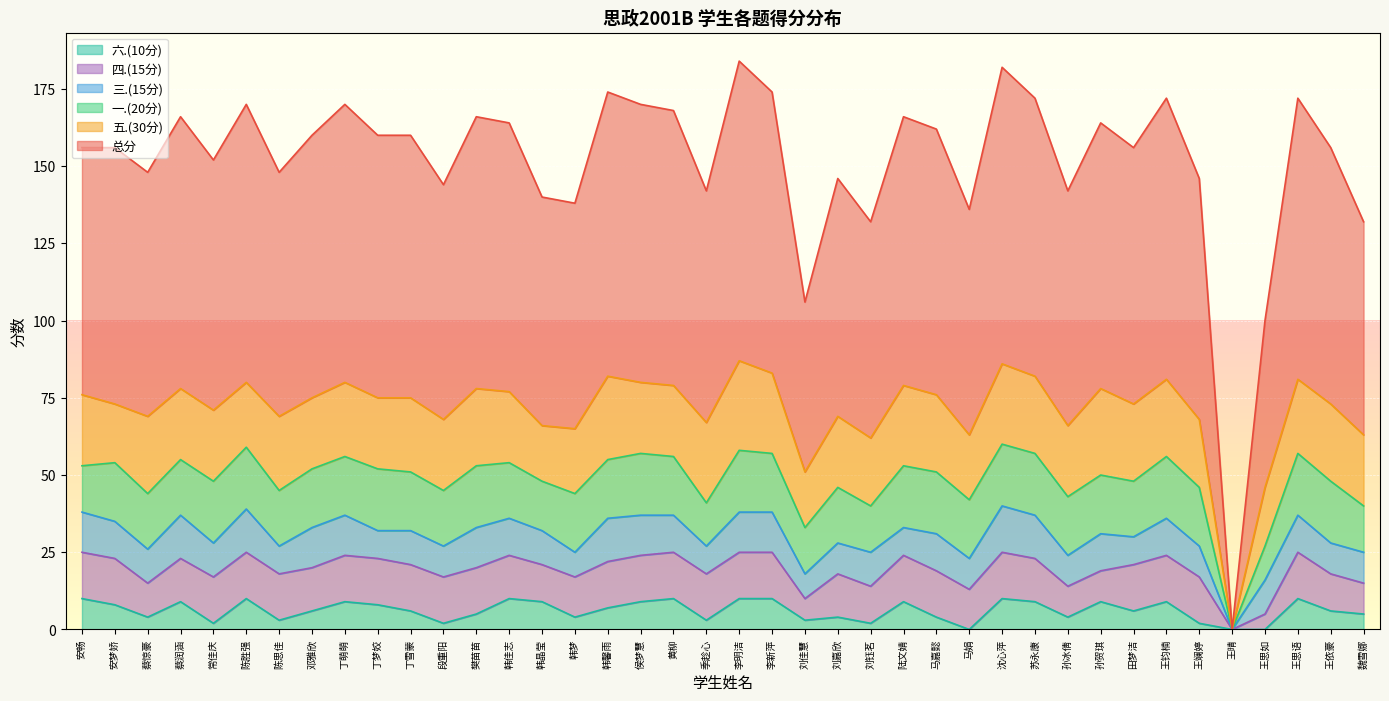

The 一.(20分) series shows 28 at 田梦洁. True or false?

False